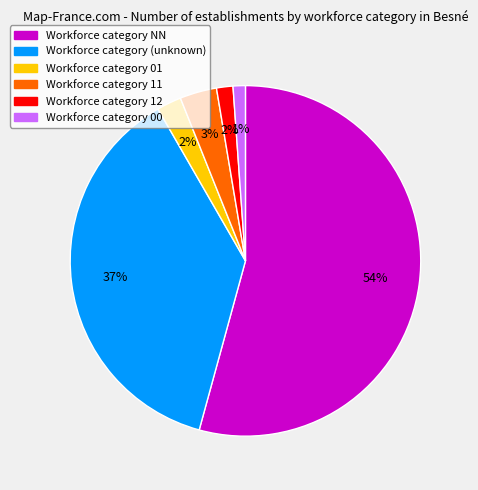

Is there a majority slice in this chart?

Yes